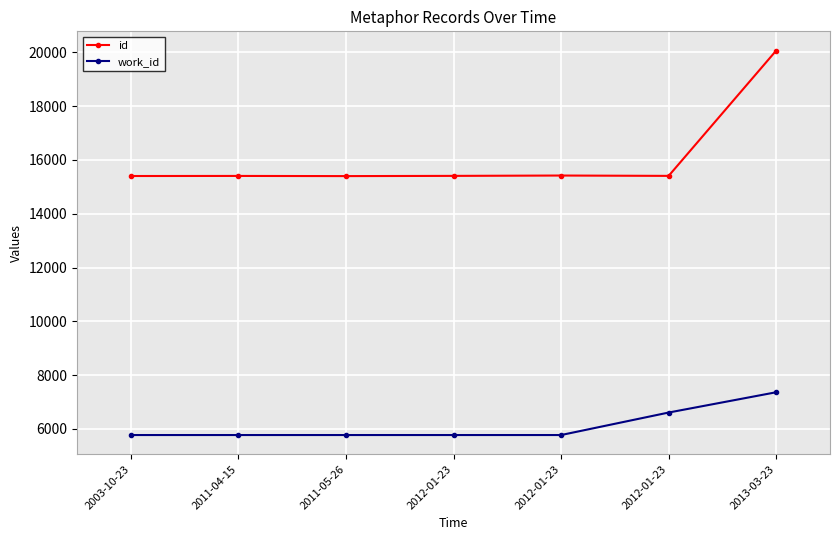

What is the difference between the id values at 2012-01-23 and 2003-10-23?

5